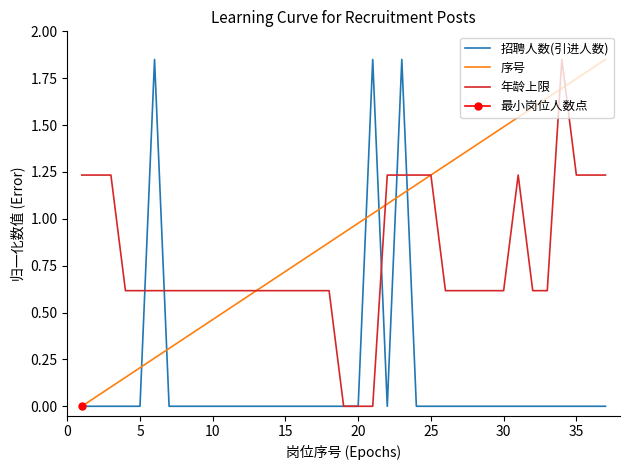

At 11, list the series in order from largest to smallest.

年龄上限, 序号, 招聘人数(引进人数)